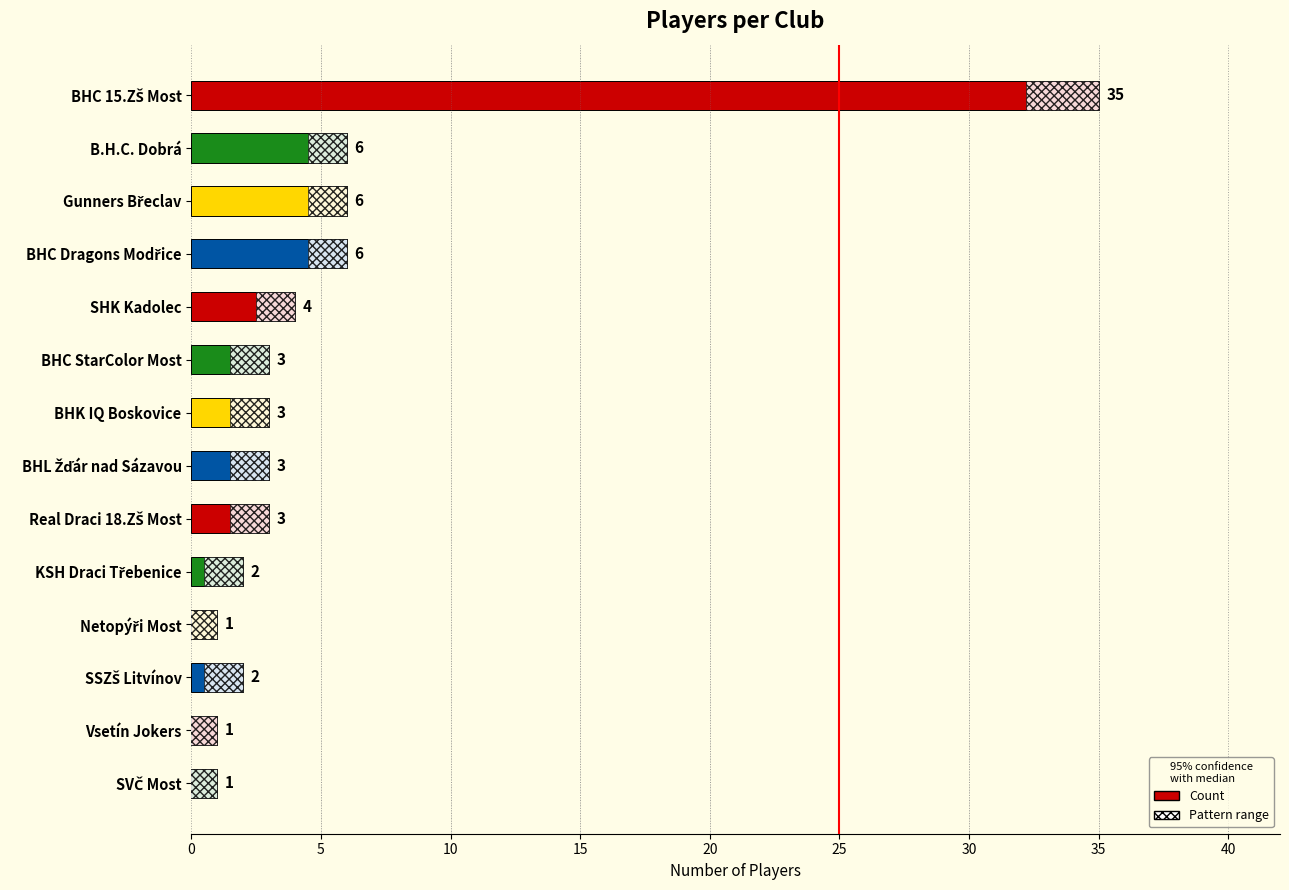

Is it true that the value at SHK Kadolec is 4?

True